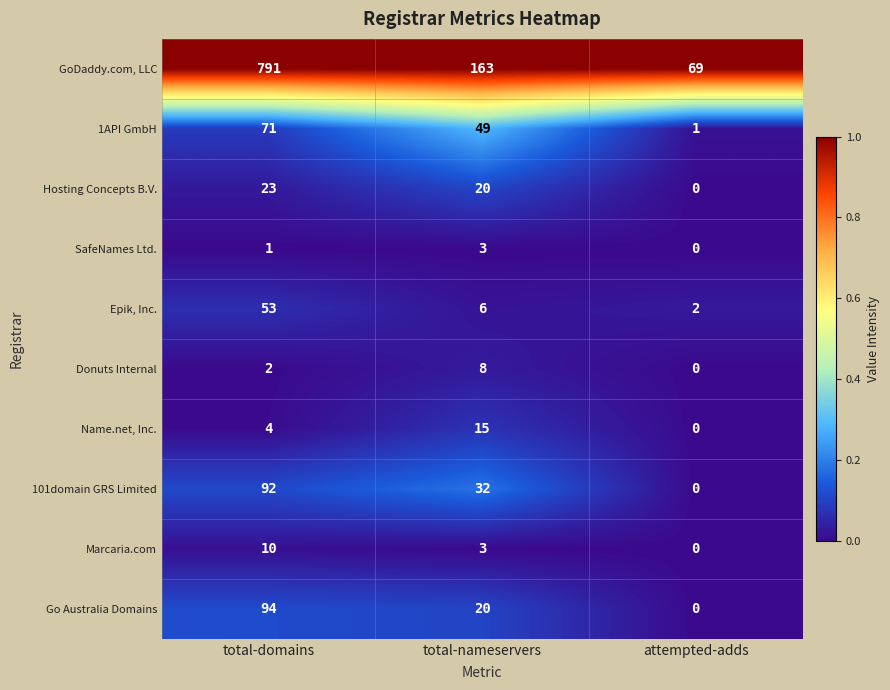

What is the total value across all series at total-domains?

1141